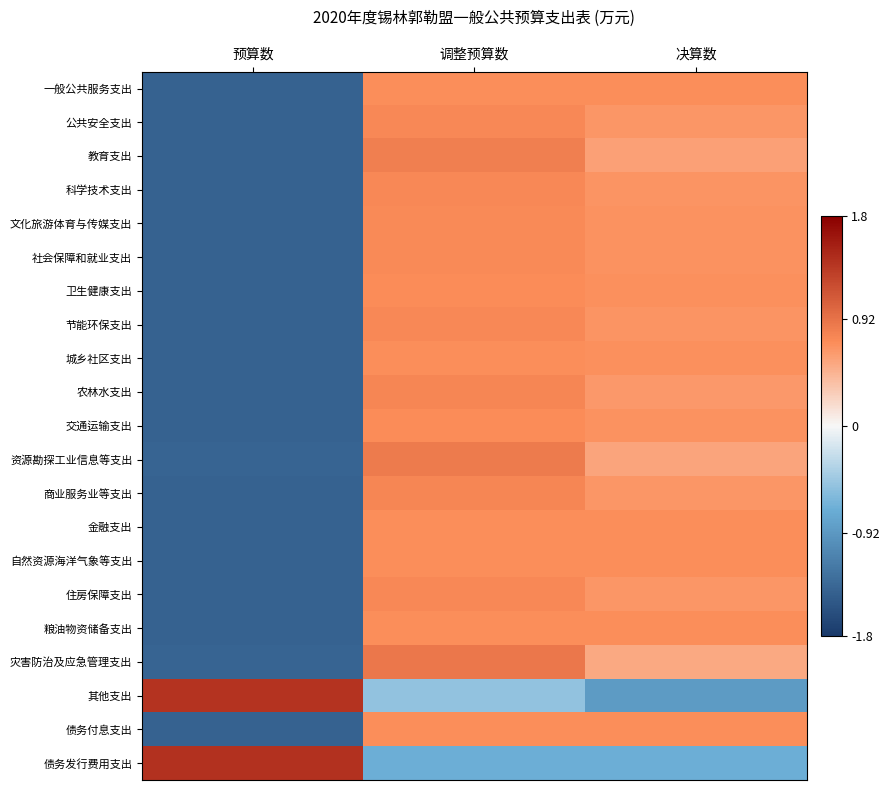

Reading left to right, transcribe all the data shown in this chart.

一般公共服务支出: 预算数=-1.4	调整预算数=0.7	决算数=0.7
公共安全支出: 预算数=-1.4	调整预算数=0.8	决算数=0.7
教育支出: 预算数=-1.4	调整预算数=0.8	决算数=0.6
科学技术支出: 预算数=-1.4	调整预算数=0.8	决算数=0.7
文化旅游体育与传媒支出: 预算数=-1.4	调整预算数=0.7	决算数=0.7
社会保障和就业支出: 预算数=-1.4	调整预算数=0.7	决算数=0.7
卫生健康支出: 预算数=-1.4	调整预算数=0.7	决算数=0.7
节能环保支出: 预算数=-1.4	调整预算数=0.7	决算数=0.7
城乡社区支出: 预算数=-1.4	调整预算数=0.7	决算数=0.7
农林水支出: 预算数=-1.4	调整预算数=0.8	决算数=0.6
交通运输支出: 预算数=-1.4	调整预算数=0.7	决算数=0.7
资源勘探工业信息等支出: 预算数=-1.4	调整预算数=0.9	决算数=0.6
商业服务业等支出: 预算数=-1.4	调整预算数=0.8	决算数=0.7
金融支出: 预算数=-1.4	调整预算数=0.7	决算数=0.7
自然资源海洋气象等支出: 预算数=-1.4	调整预算数=0.7	决算数=0.7
住房保障支出: 预算数=-1.4	调整预算数=0.8	决算数=0.7
粮油物资储备支出: 预算数=-1.4	调整预算数=0.7	决算数=0.7
灾害防治及应急管理支出: 预算数=-1.4	调整预算数=0.9	决算数=0.5
其他支出: 预算数=1.4	调整预算数=-0.5	决算数=-0.9
债务付息支出: 预算数=-1.4	调整预算数=0.7	决算数=0.7
债务发行费用支出: 预算数=1.4	调整预算数=-0.7	决算数=-0.7